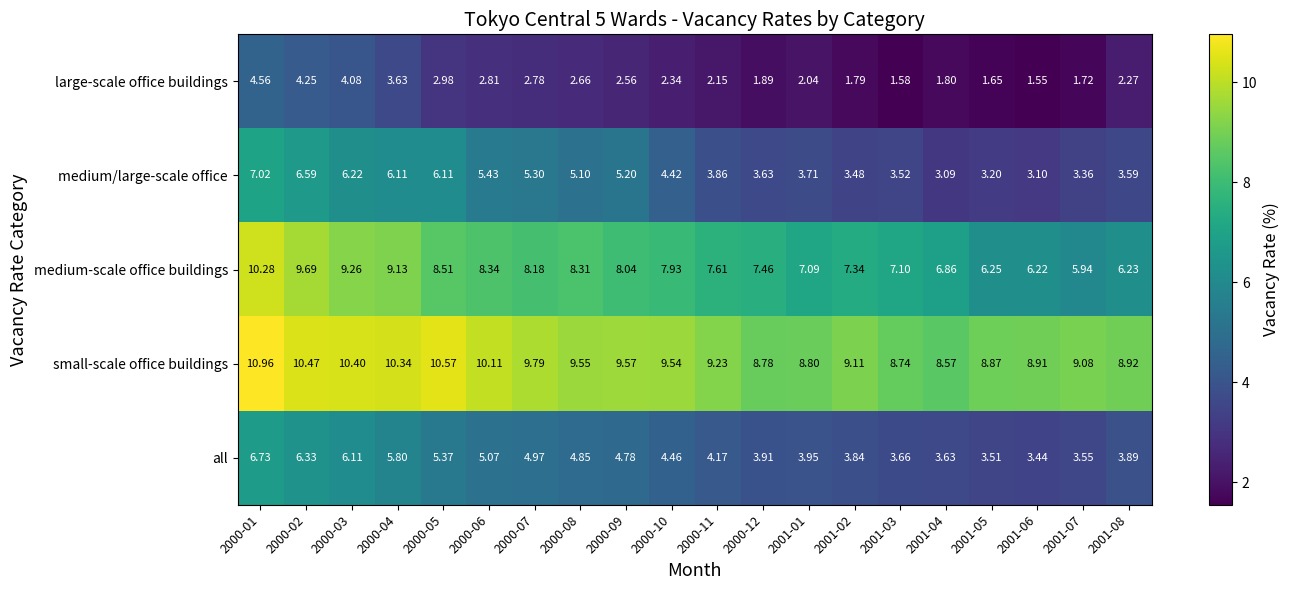

Which series has the largest range (max minus min)?

medium-scale office buildings